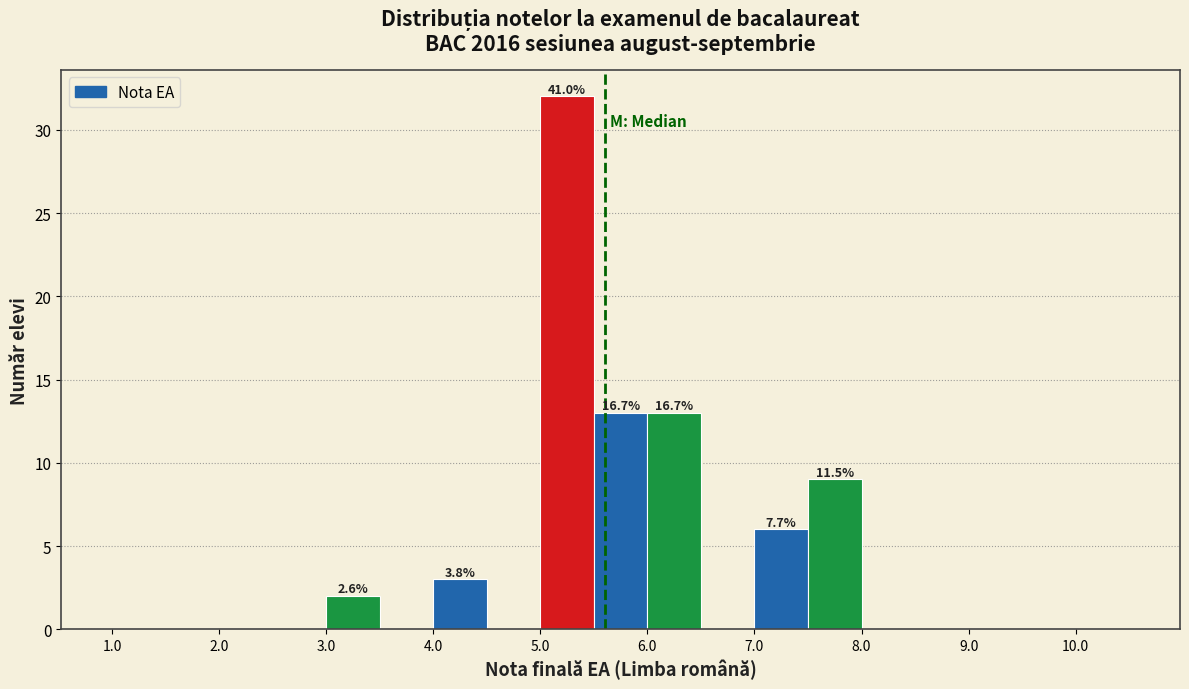

Over which range of the x-axis is the bar tallest?

5.0 to 5.5